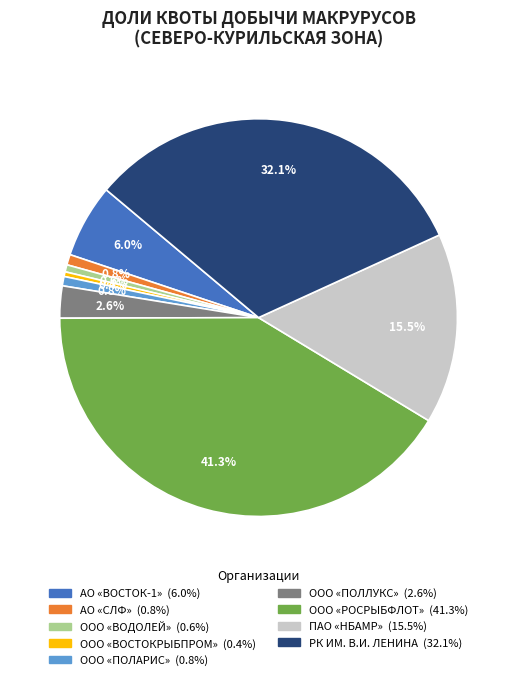

Is there any slice that represents more than half of the pie?

No